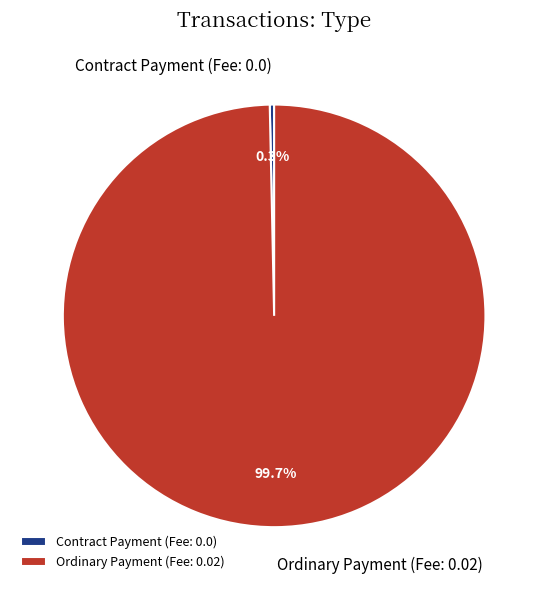

What percentage is the Ordinary Payment (Fee: 0.02) slice, to the nearest percent?

100%